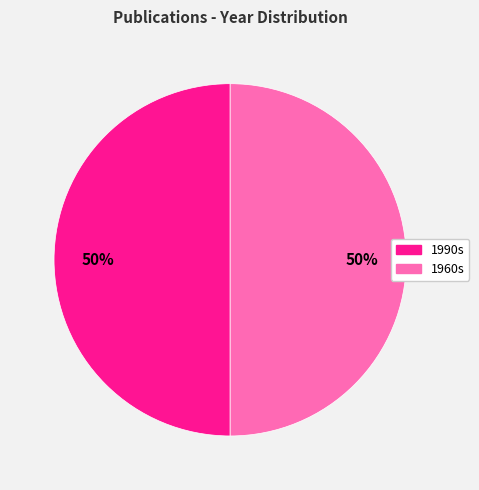

Do 1990s and 1960s together represent more than half of the pie?

Yes